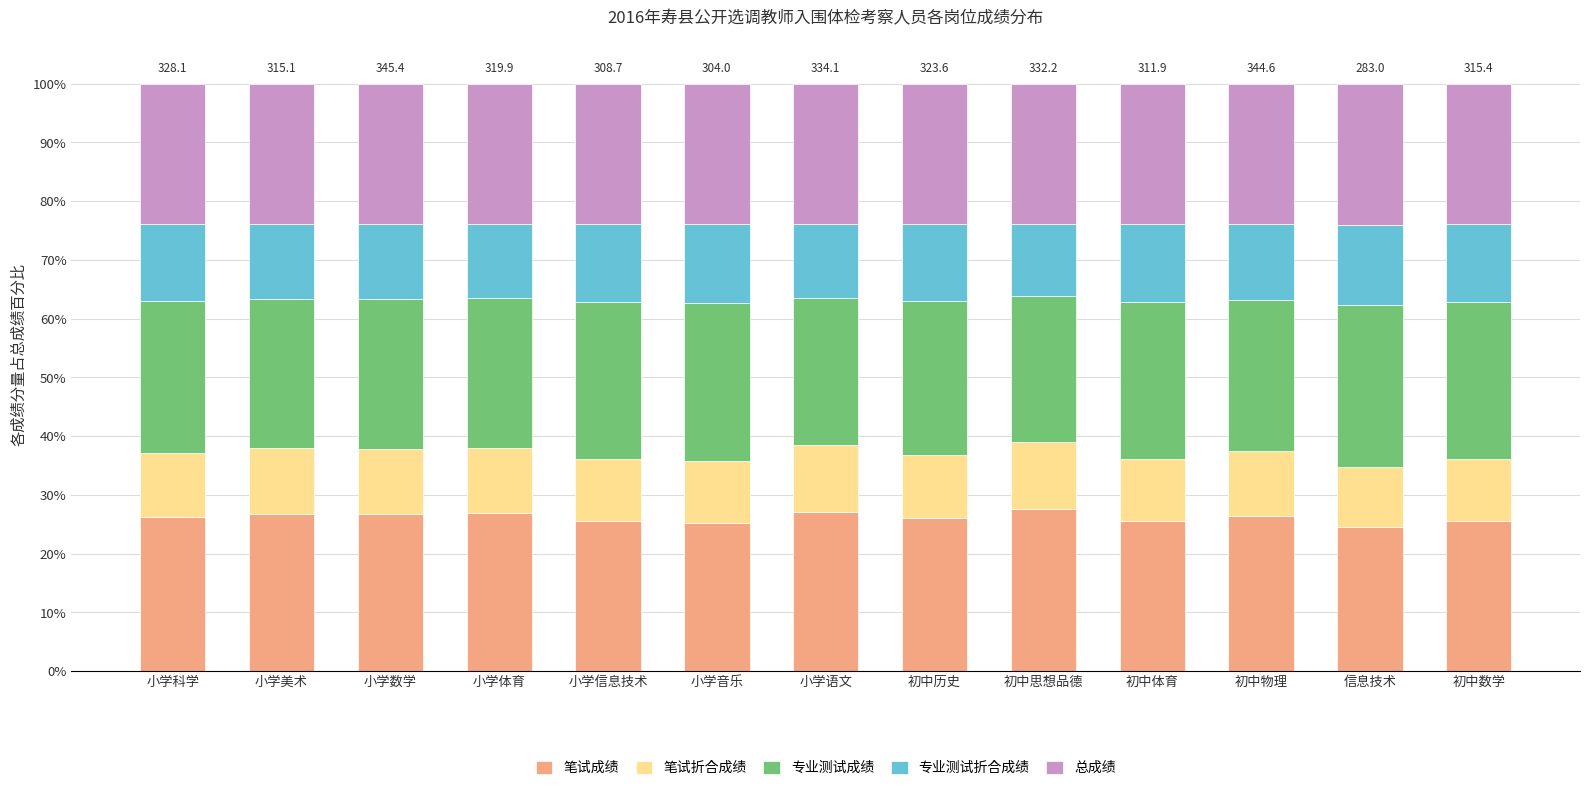

True or false: 笔试成绩 has a value of 25.5 at 初中数学.

True